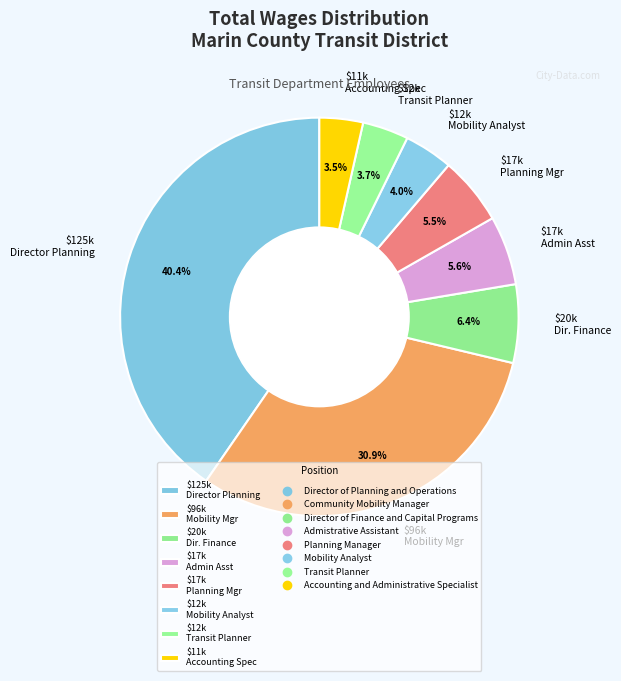

What percentage is NOT represented by $96k Mobility Mgr?

69.1%